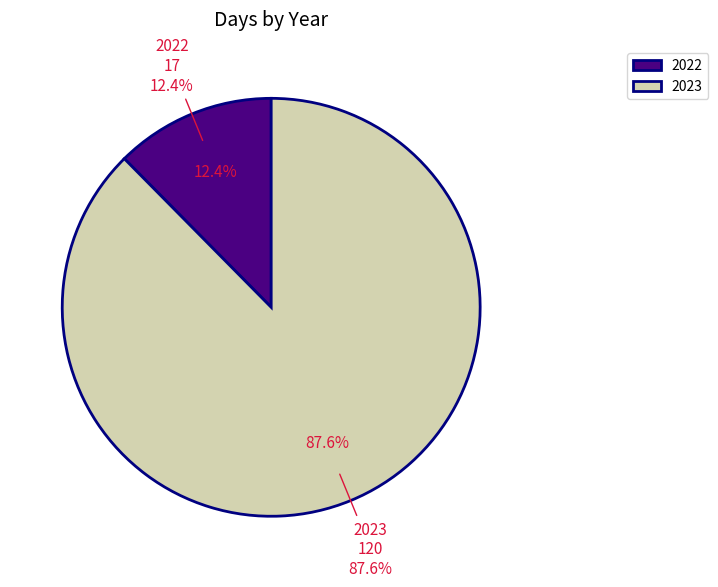

What is the ratio of the value at 2023 to the value at 2022?

7.1